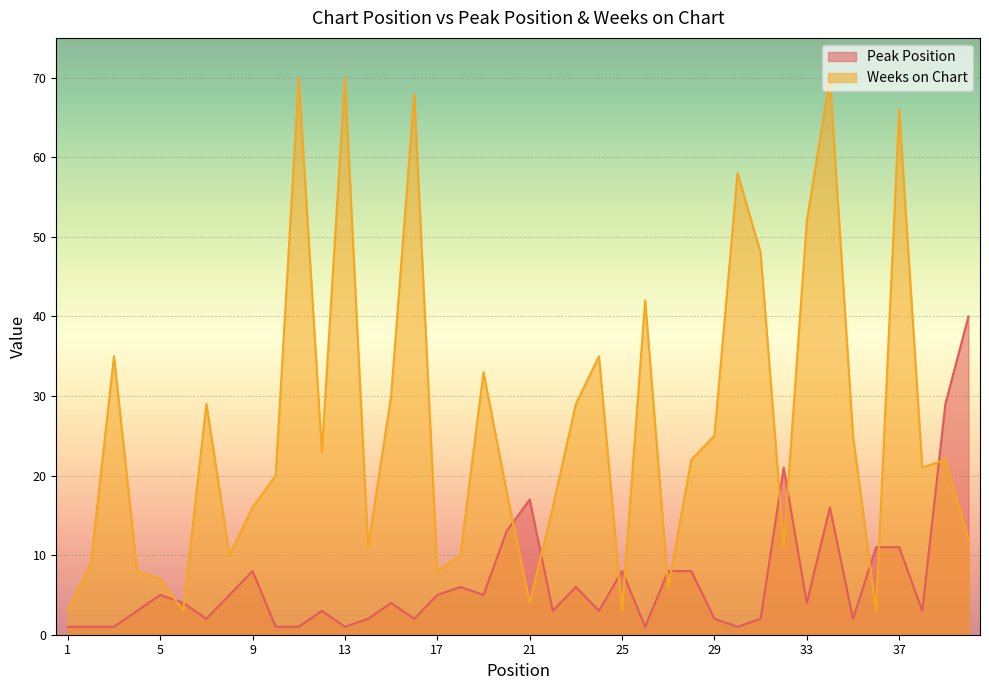

Is the value of Weeks on Chart at 3 greater than the value of Peak Position at 32?

Yes